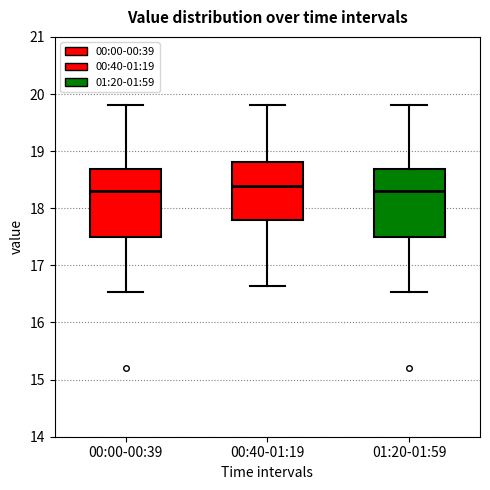

Where does the upper whisker of the box for 00:40-01:19 end on the y-axis? The values are not printed on the chart, so give them approximately, as read against the axis.

19.8